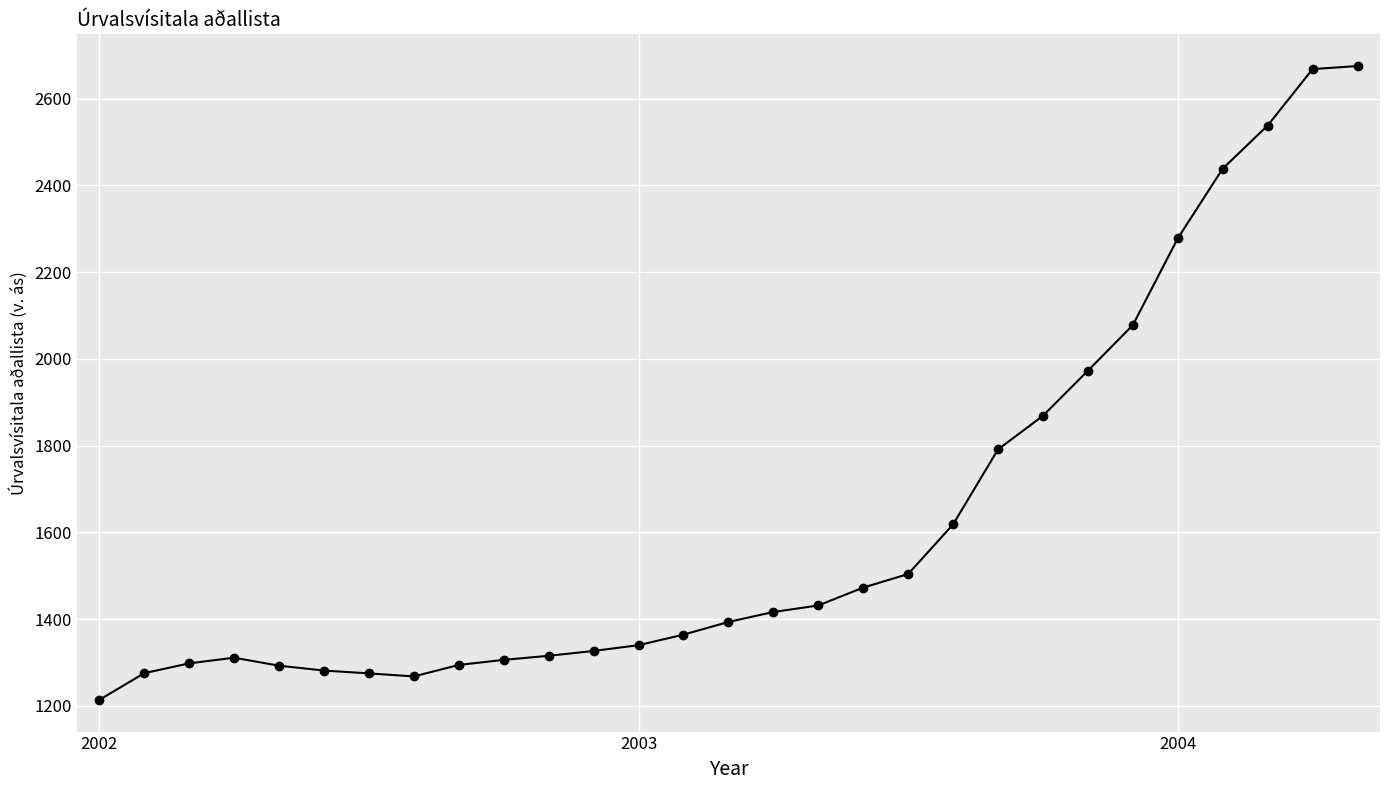

True or false: there are more than 0 points higher than both neighbors.

True